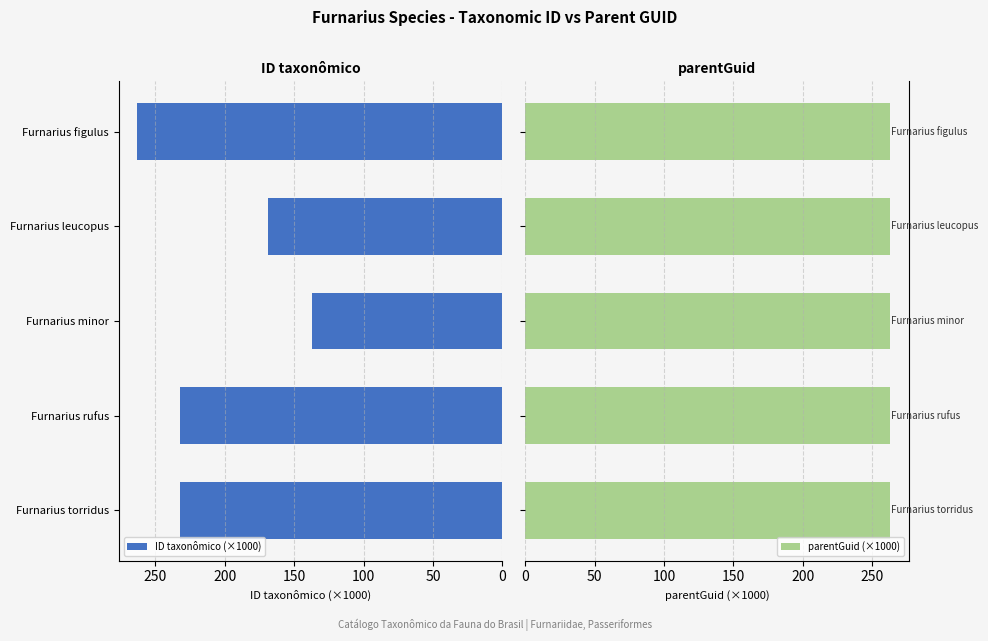

What is the minimum value for ID taxonômico (×1000)?

137.3